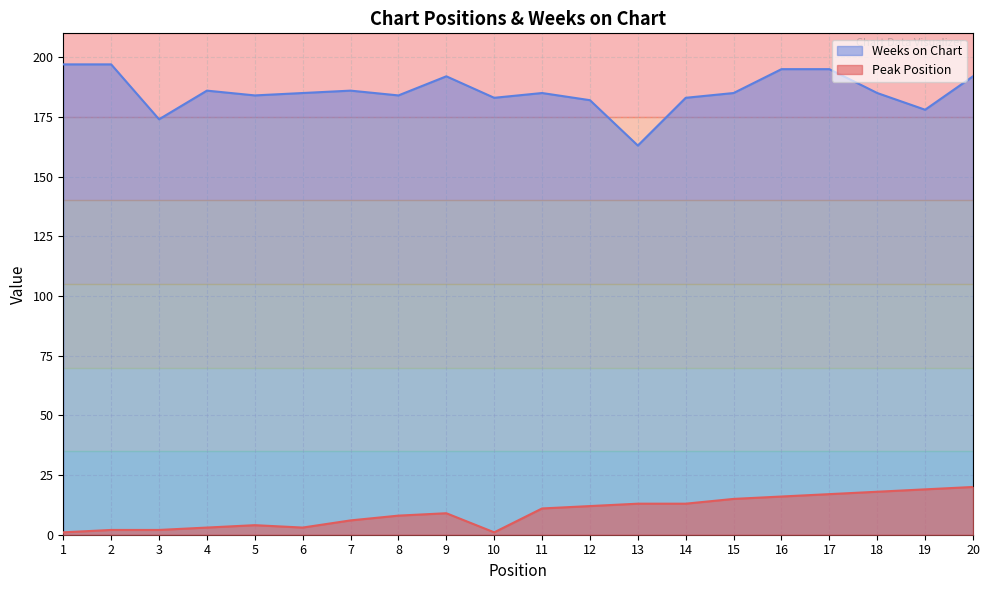

How many values in the Peak Position series are below 11?

10